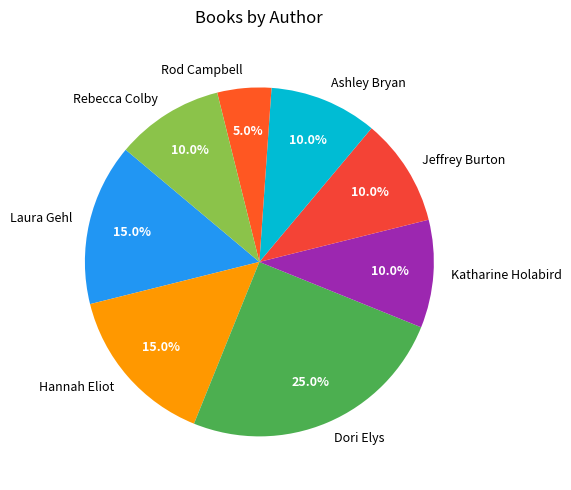

Which category has the biggest portion of the pie?

Dori Elys